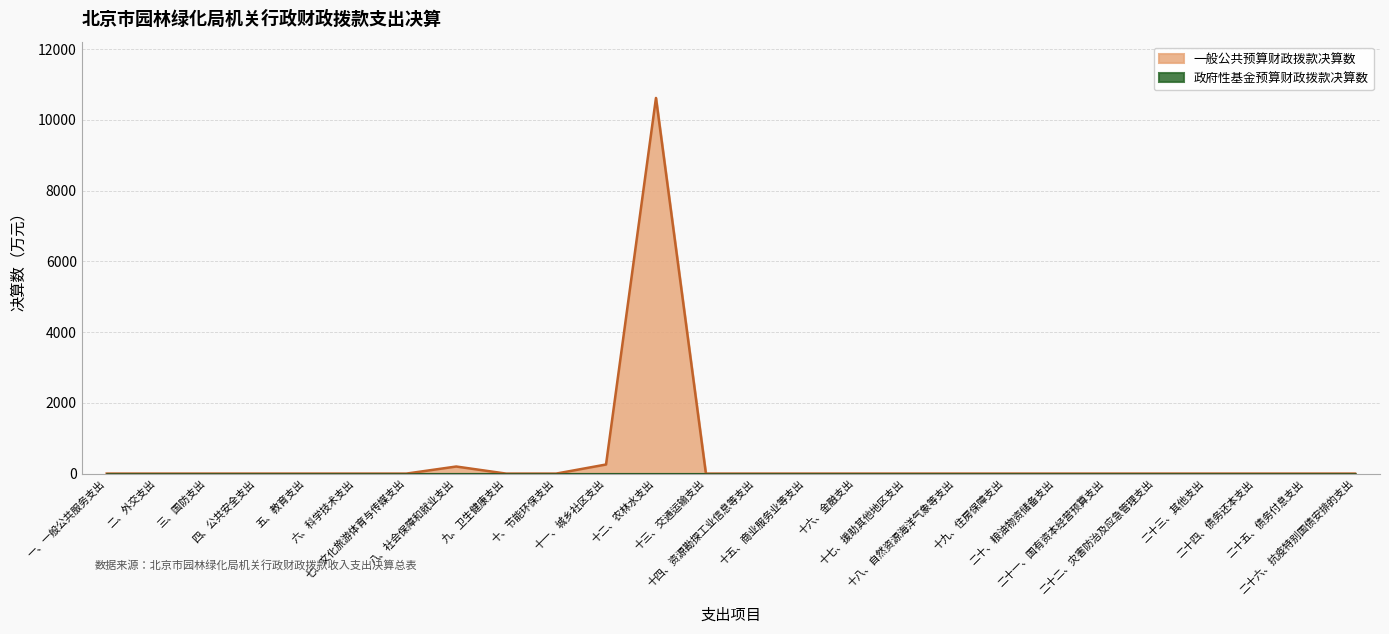

List the labels in order of value, smallest first.

一、一般公共服务支出, 二、外交支出, 三、国防支出, 四、公共安全支出, 五、教育支出, 六、科学技术支出, 七、文化旅游体育与传媒支出, 九、卫生健康支出, 十、节能环保支出, 十三、交通运输支出, 十四、资源勘探工业信息等支出, 十五、商业服务业等支出, 十六、金融支出, 十七、援助其他地区支出, 十八、自然资源海洋气象等支出, 十九、住房保障支出, 二十、粮油物资储备支出, 二十一、国有资本经营预算支出, 二十二、灾害防治及应急管理支出, 二十三、其他支出, 二十四、债务还本支出, 二十五、债务付息支出, 二十六、抗疫特别国债安排的支出, 八、社会保障和就业支出, 十一、城乡社区支出, 十二、农林水支出